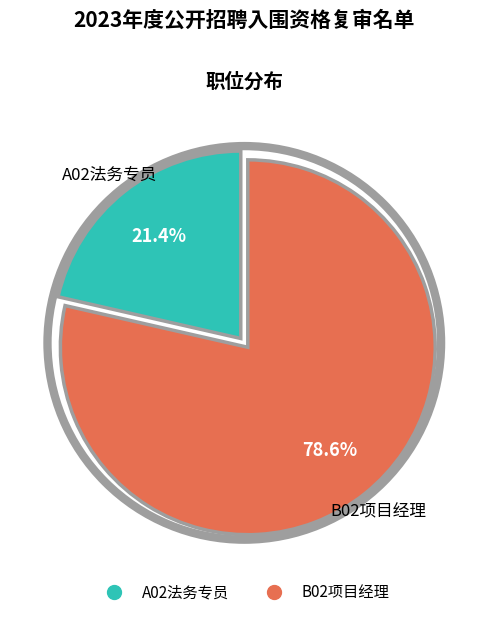

How many segments does this pie chart have?

2